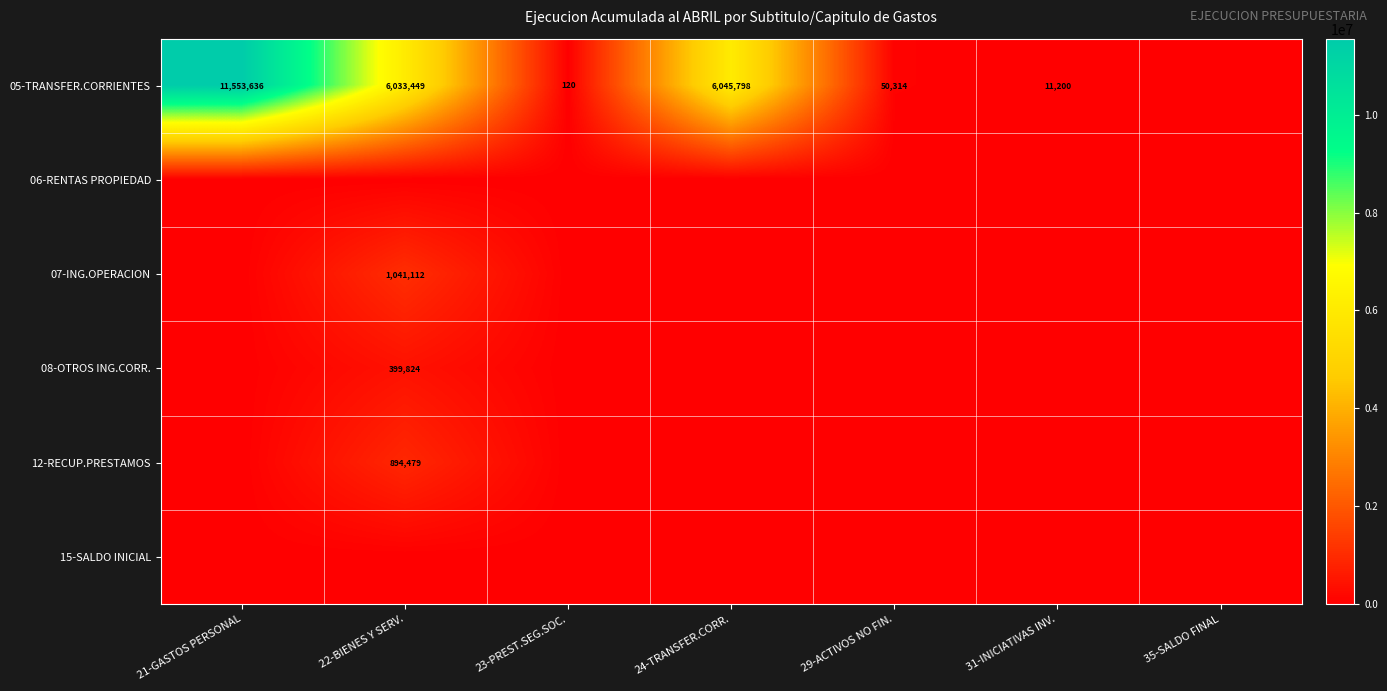

At how many categories does at least one series exceed 1994132?

3